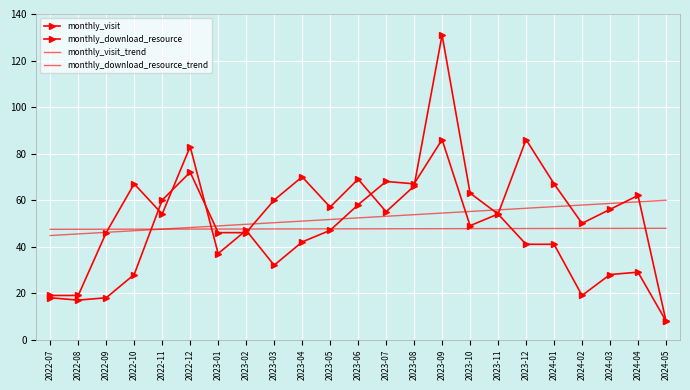

The monthly_download_resource series shows 8.8 at 2022-08. True or false?

False